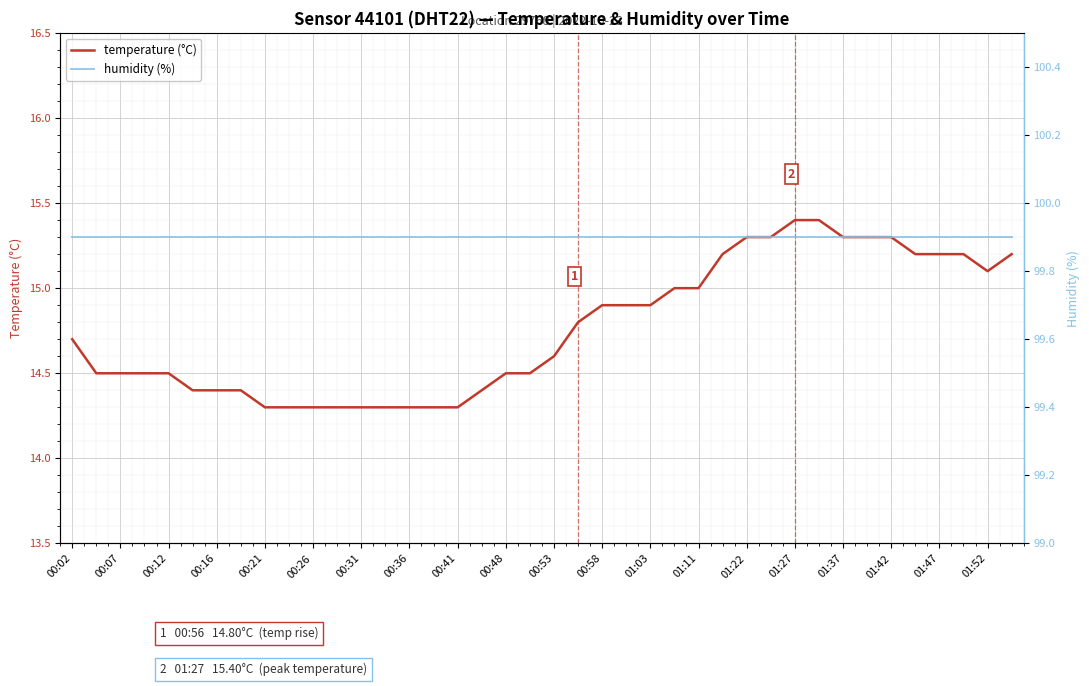

Where is humidity (%) nearest to the value 99?

00:02